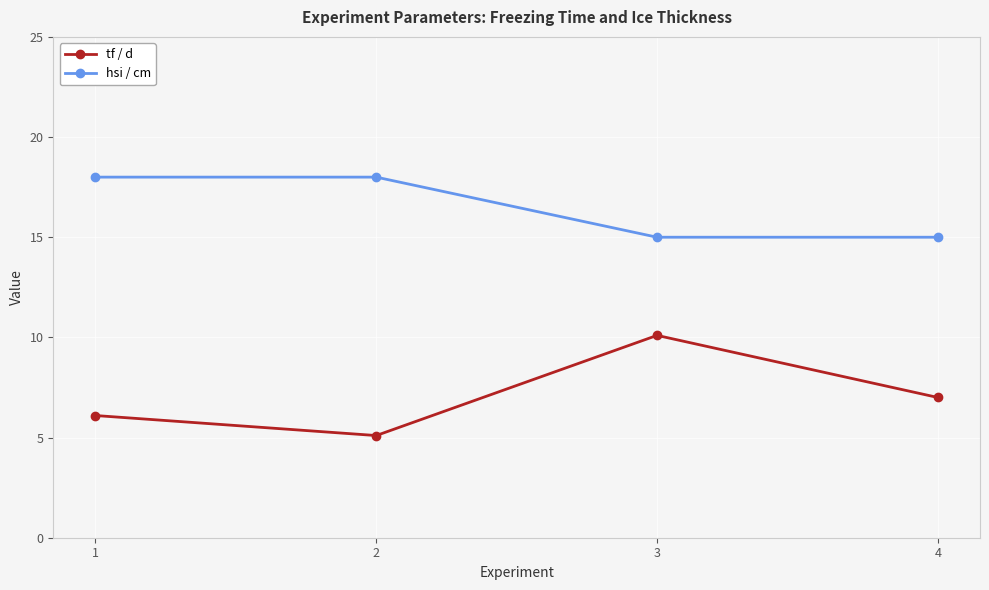

What is the maximum value shown in the chart?

18.0